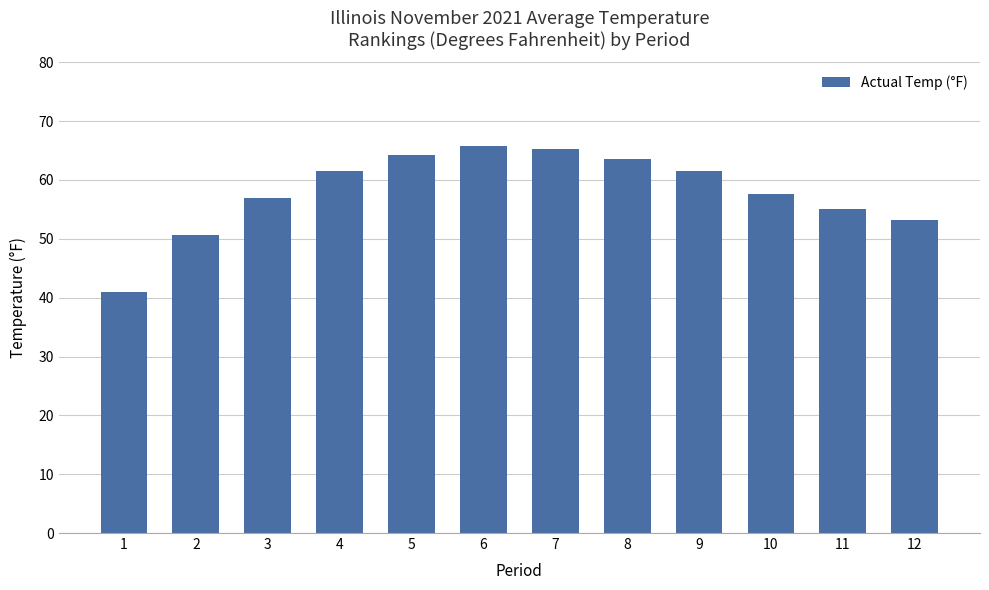

The value at 1 is 40.9. True or false?

True